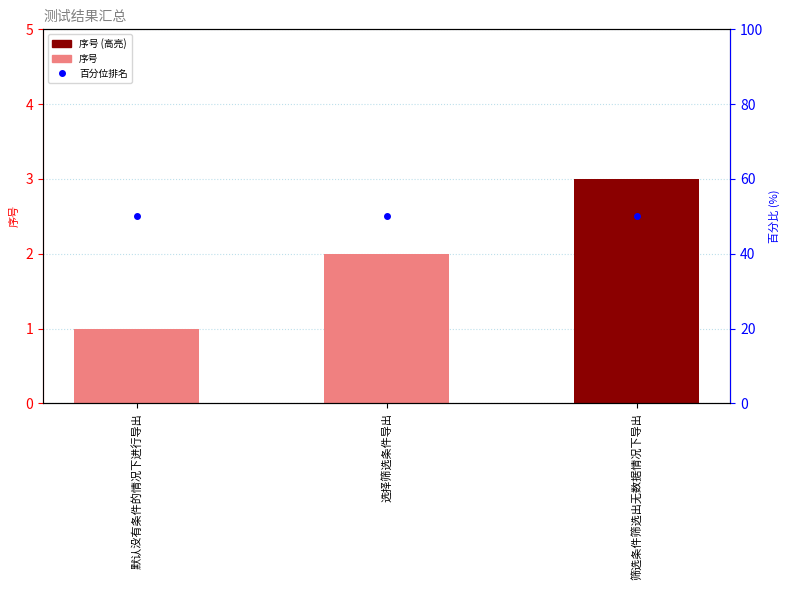

Is it true that 百分位排名 equals 22 at 筛选条件筛选出无数据情况下导出?

False